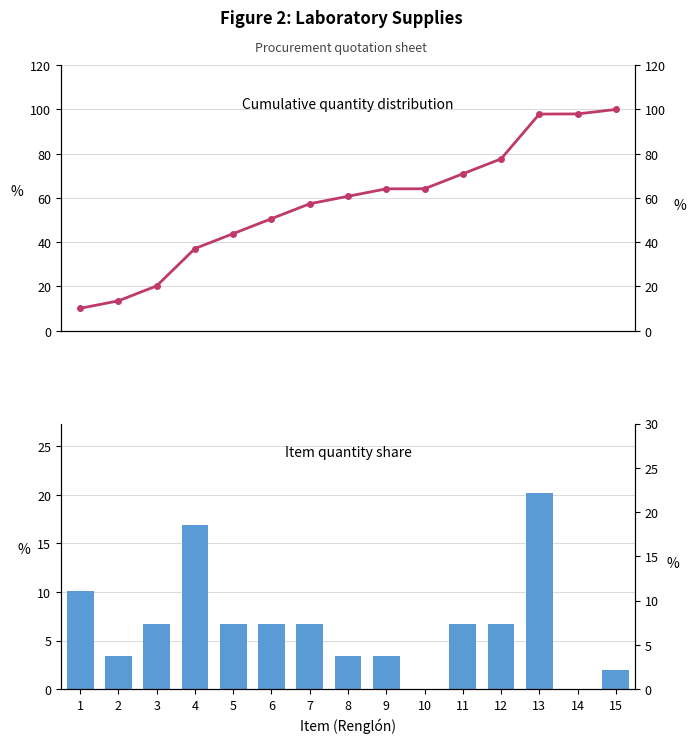

Which series has the largest total across all categories?

Cumulative % Quantity